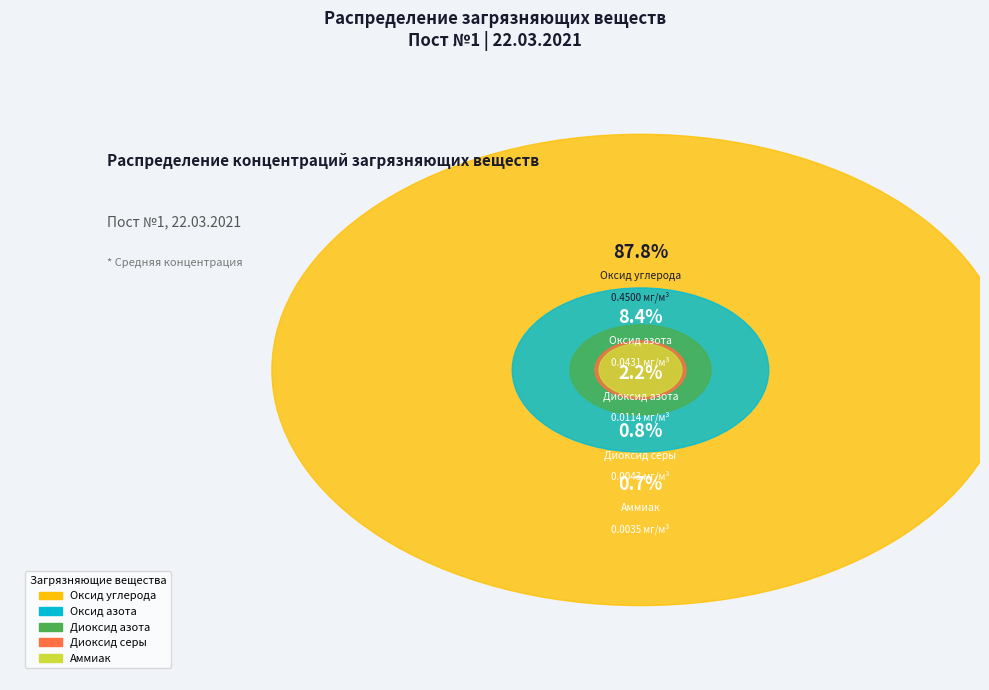

Is there a majority slice in this chart?

Yes